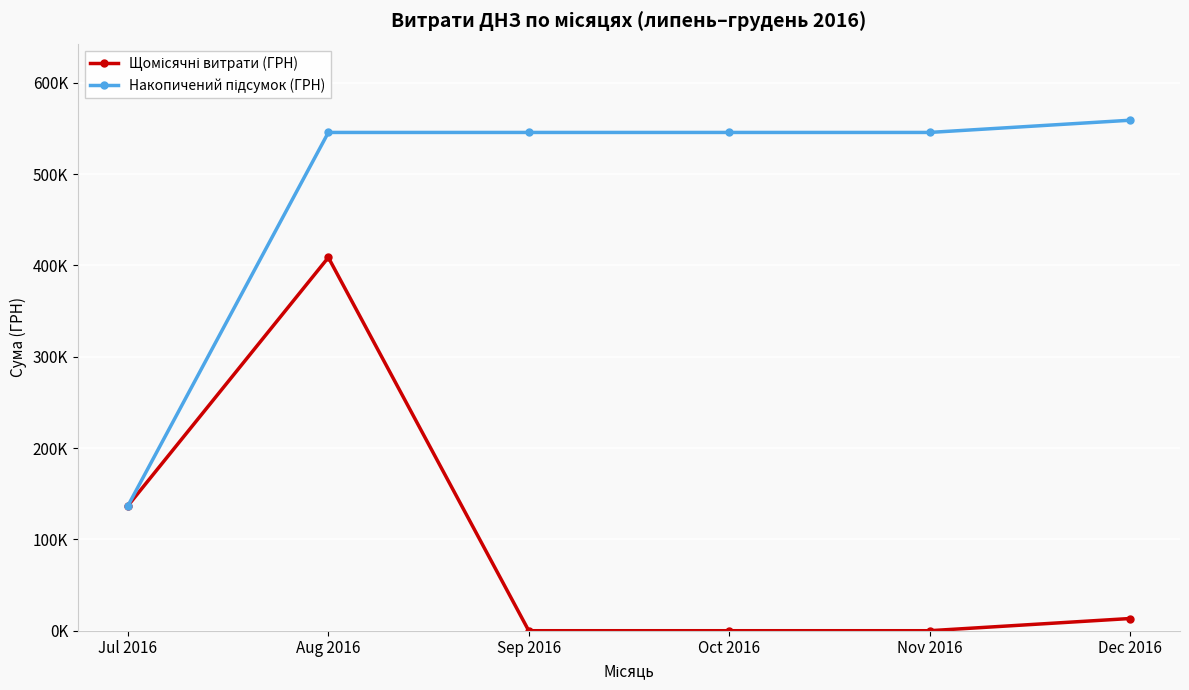

Reading left to right, extract all data points from this chart.

Щомісячні витрати (ГРН): Jul 2016=136872	Aug 2016=408627	Sep 2016=0	Oct 2016=0	Nov 2016=0	Dec 2016=13360
Накопичений підсумок (ГРН): Jul 2016=136872	Aug 2016=545499	Sep 2016=545499	Oct 2016=545499	Nov 2016=545499	Dec 2016=558859